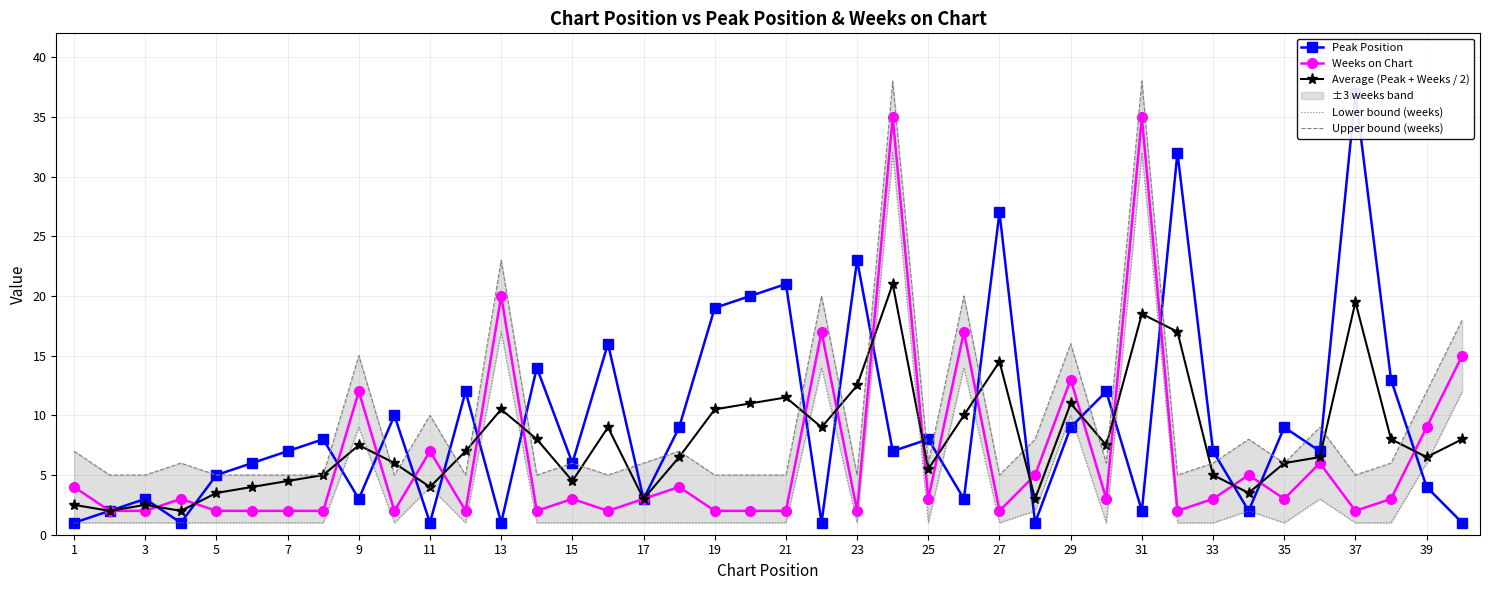

Reading left to right, list all the values displayed in this chart.

Peak Position: 1.0	2.0	3.0	1.0	5.0	6.0	7.0	8.0	3.0	10.0	1.0	12.0	1.0	14.0	6.0	16.0	3.0	9.0	19.0	20.0	21.0	1.0	23.0	7.0	8.0	3.0	27.0	1.0	9.0	12.0	2.0	32.0	7.0	2.0	9.0	7.0	37.0	13.0	4.0	1.0
Weeks on Chart: 4.0	2.0	2.0	3.0	2.0	2.0	2.0	2.0	12.0	2.0	7.0	2.0	20.0	2.0	3.0	2.0	3.0	4.0	2.0	2.0	2.0	17.0	2.0	35.0	3.0	17.0	2.0	5.0	13.0	3.0	35.0	2.0	3.0	5.0	3.0	6.0	2.0	3.0	9.0	15.0
Average (Peak + Weeks / 2): 2.5	2.0	2.5	2.0	3.5	4.0	4.5	5.0	7.5	6.0	4.0	7.0	10.5	8.0	4.5	9.0	3.0	6.5	10.5	11.0	11.5	9.0	12.5	21.0	5.5	10.0	14.5	3.0	11.0	7.5	18.5	17.0	5.0	3.5	6.0	6.5	19.5	8.0	6.5	8.0
Lower bound (weeks): 1.0	1.0	1.0	1.0	1.0	1.0	1.0	1.0	9.0	1.0	4.0	1.0	17.0	1.0	1.0	1.0	1.0	1.0	1.0	1.0	1.0	14.0	1.0	32.0	1.0	14.0	1.0	2.0	10.0	1.0	32.0	1.0	1.0	2.0	1.0	3.0	1.0	1.0	6.0	12.0
Upper bound (weeks): 7.0	5.0	5.0	6.0	5.0	5.0	5.0	5.0	15.0	5.0	10.0	5.0	23.0	5.0	6.0	5.0	6.0	7.0	5.0	5.0	5.0	20.0	5.0	38.0	6.0	20.0	5.0	8.0	16.0	6.0	38.0	5.0	6.0	8.0	6.0	9.0	5.0	6.0	12.0	18.0